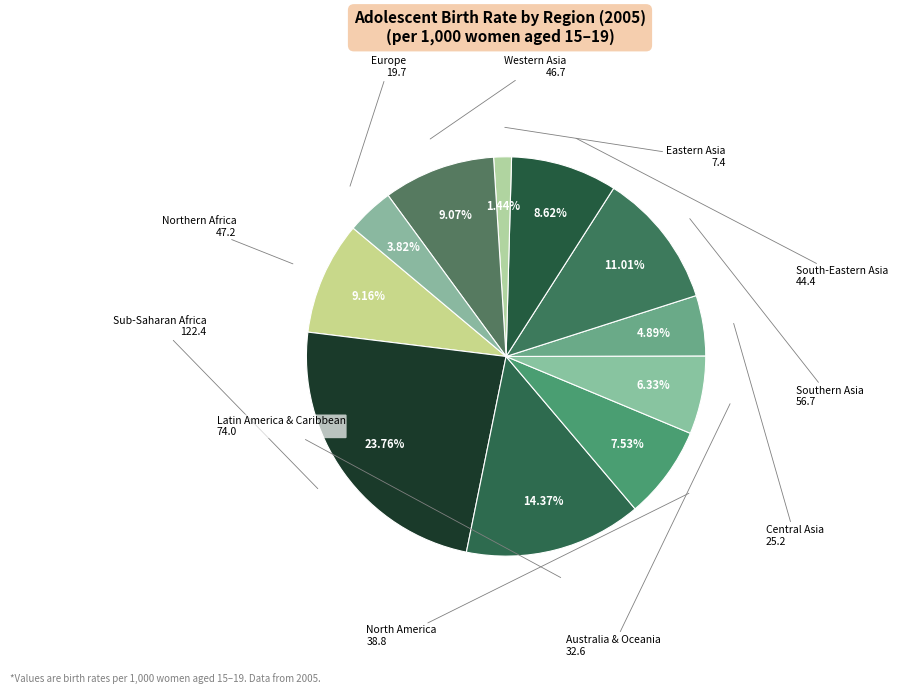

What is the smallest slice in the pie chart?

Eastern Asia